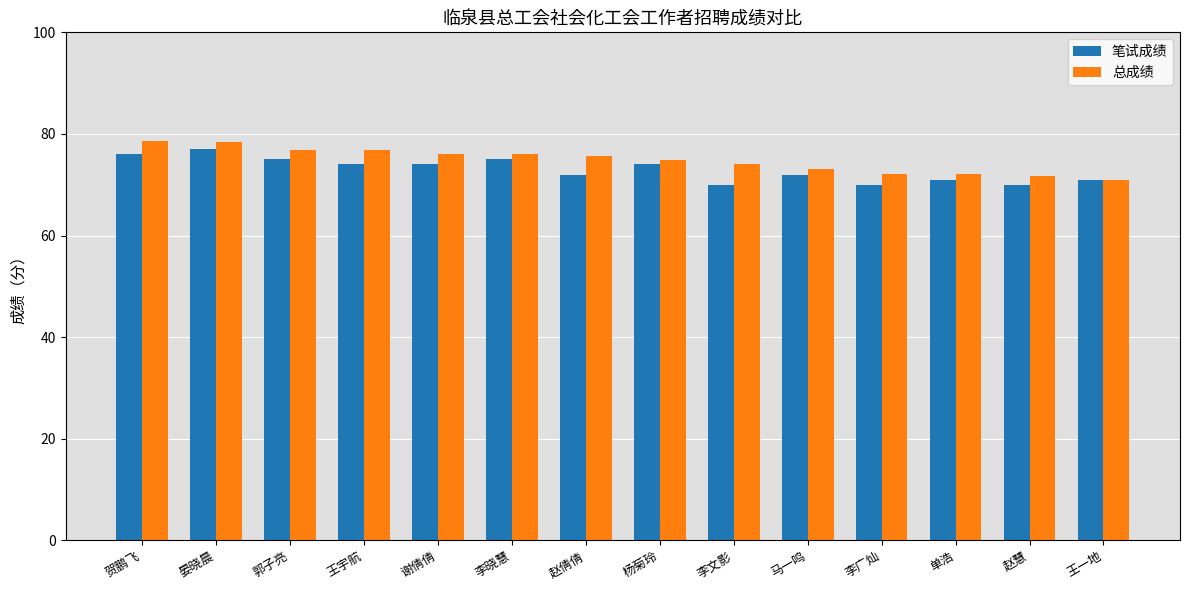

How many values in the 笔试成绩 series are below 74?

7